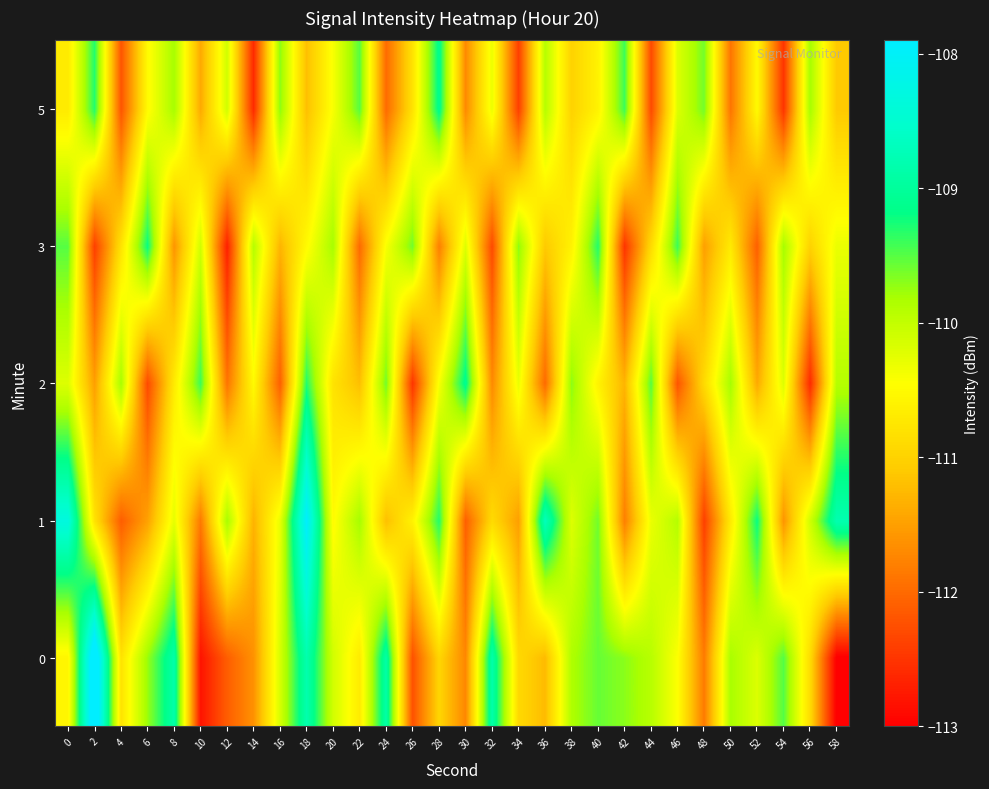

At which category is the sum across all series the highest?

18